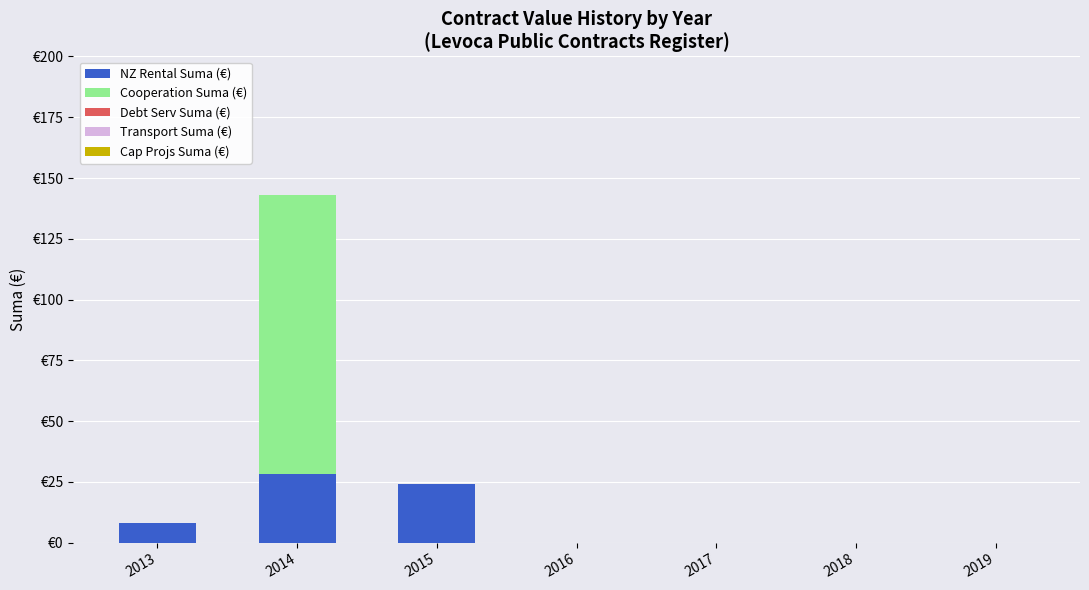

Are the bars grouped side by side (vs. stacked)?

No